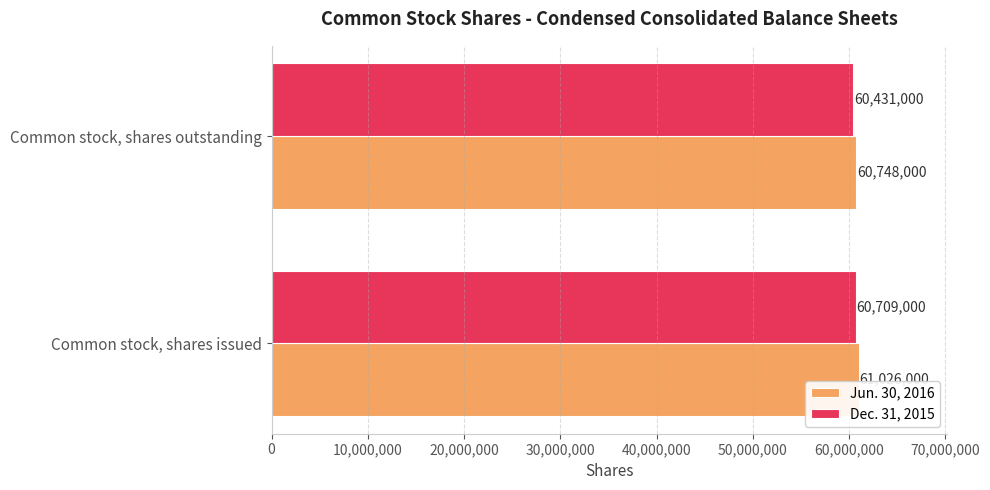

What is the sum of the Dec. 31, 2015 values at Common stock, shares issued and Common stock, shares outstanding?

121140000